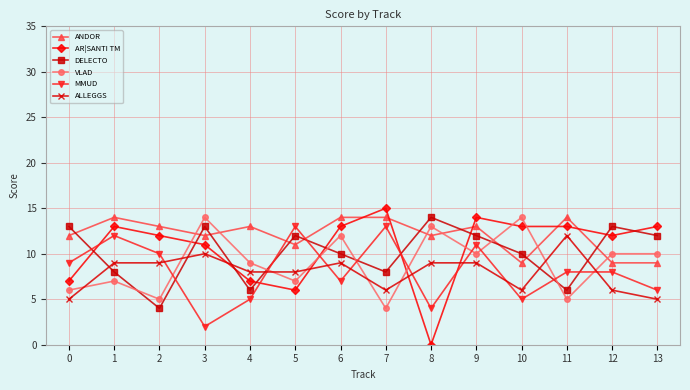

At 4, list the series in order from largest to smallest.

ANDOR, VLAD, ALLEGGS, AR|SANTI TM, DELECTO, MMUD